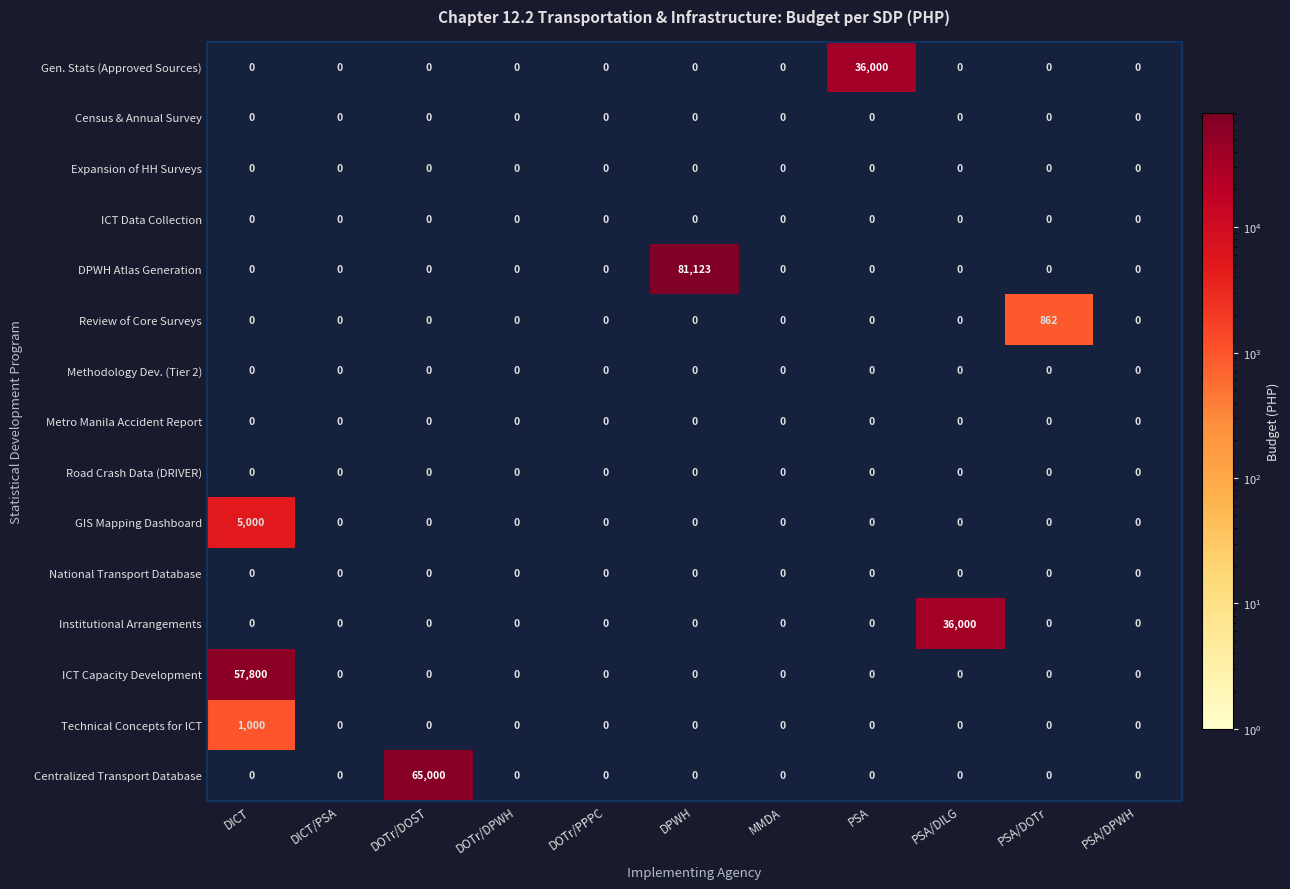

Which series has the largest total across all categories?

DPWH Atlas Generation